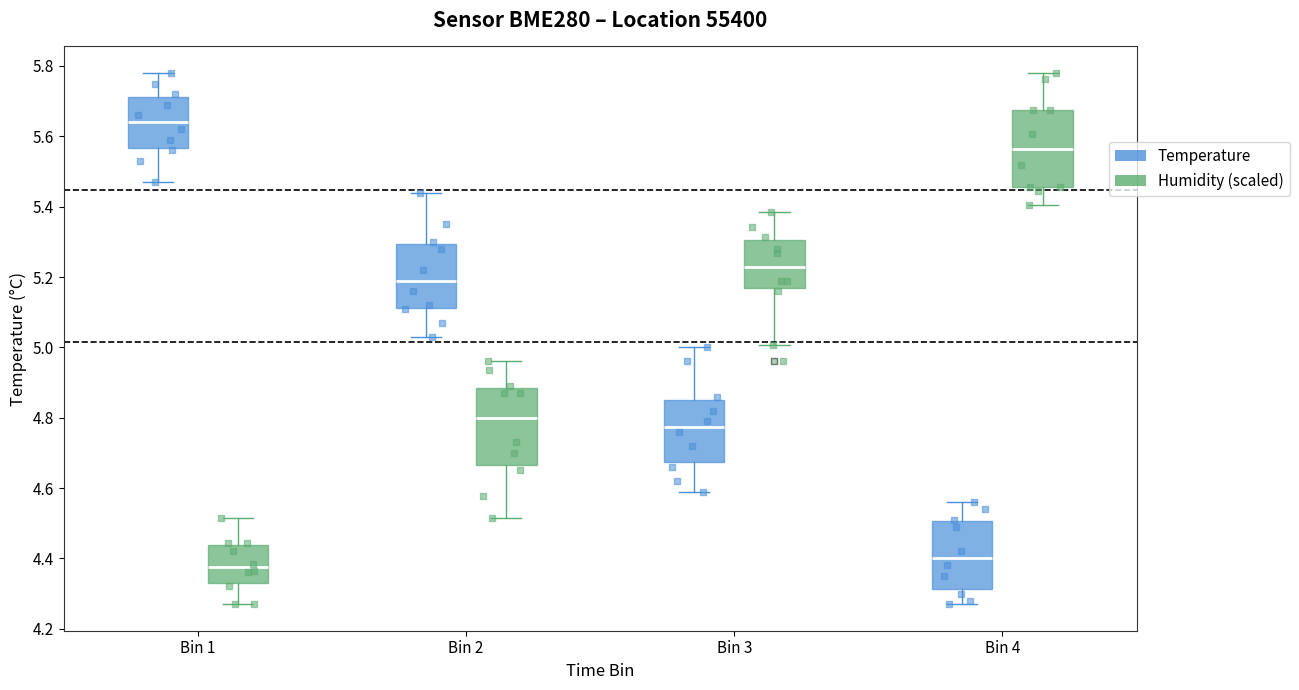

Reading left to right, read every box against the y-axis: the position of its median line, the range the box covers, and the ends of its whiskers. The values are not printed on the chart, so give them approximately, as read against the axis.

Bin 1 (Temperature): median 5.64, box 5.56 to 5.72, whiskers 5.48 to 5.78
Bin 1 (Humidity (scaled)): median 4.38, box 4.34 to 4.44, whiskers 4.28 to 4.52
Bin 2 (Temperature): median 5.20, box 5.12 to 5.30, whiskers 5.04 to 5.44
Bin 2 (Humidity (scaled)): median 4.80, box 4.66 to 4.88, whiskers 4.52 to 4.96
Bin 3 (Temperature): median 4.78, box 4.68 to 4.86, whiskers 4.60 to 5.00
Bin 3 (Humidity (scaled)): median 5.22, box 5.16 to 5.30, whiskers 5.00 to 5.38
Bin 4 (Temperature): median 4.40, box 4.32 to 4.50, whiskers 4.28 to 4.56
Bin 4 (Humidity (scaled)): median 5.56, box 5.46 to 5.68, whiskers 5.40 to 5.78